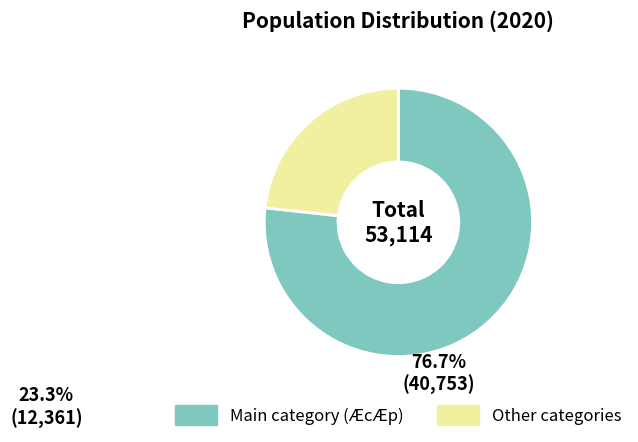

How many slices are in this pie chart?

2